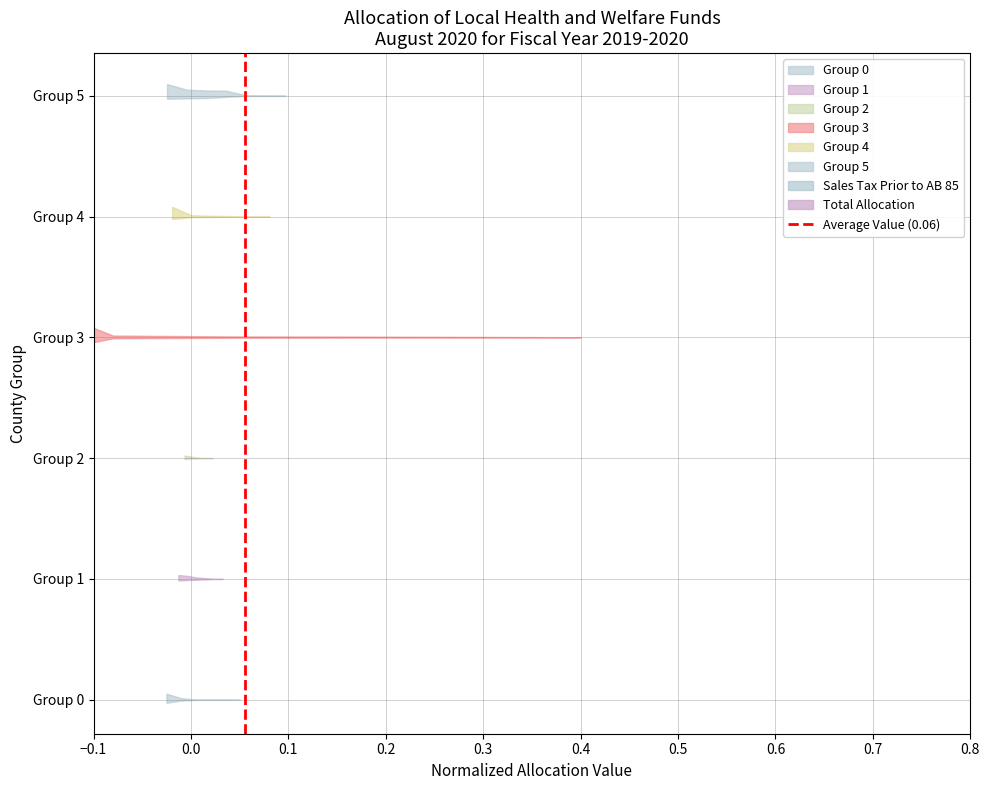

What is the sum of the values at 0.0 and −0.1?

1